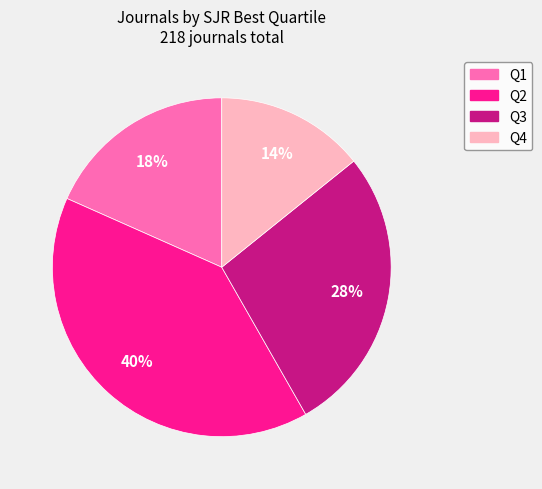

Is it true that Q1 is 18% of the pie?

True